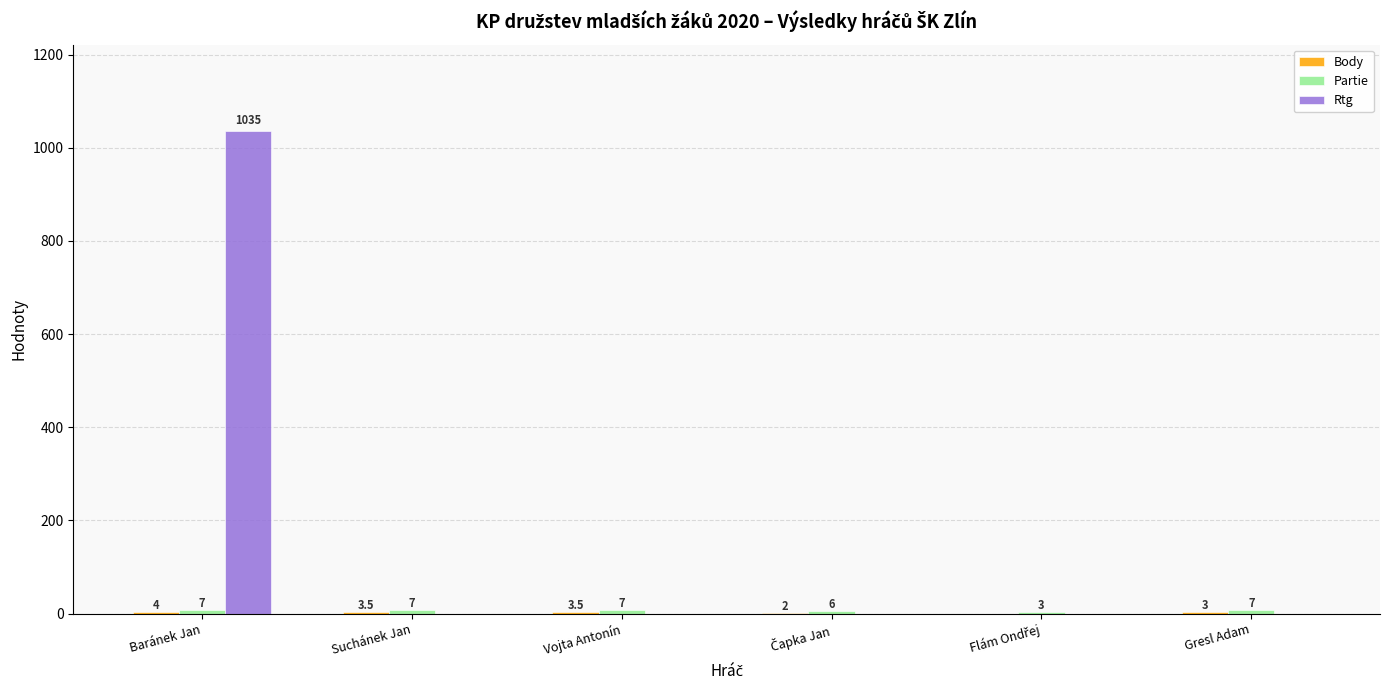

What is the maximum value shown in the chart?

1035.0